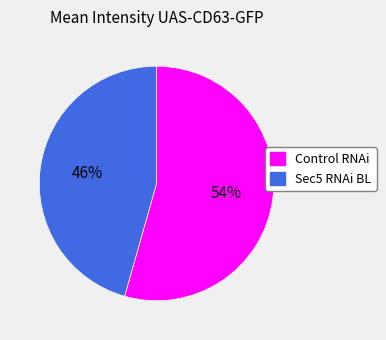

Between Sec5 RNAi BL and Control RNAi, which is larger?

Control RNAi